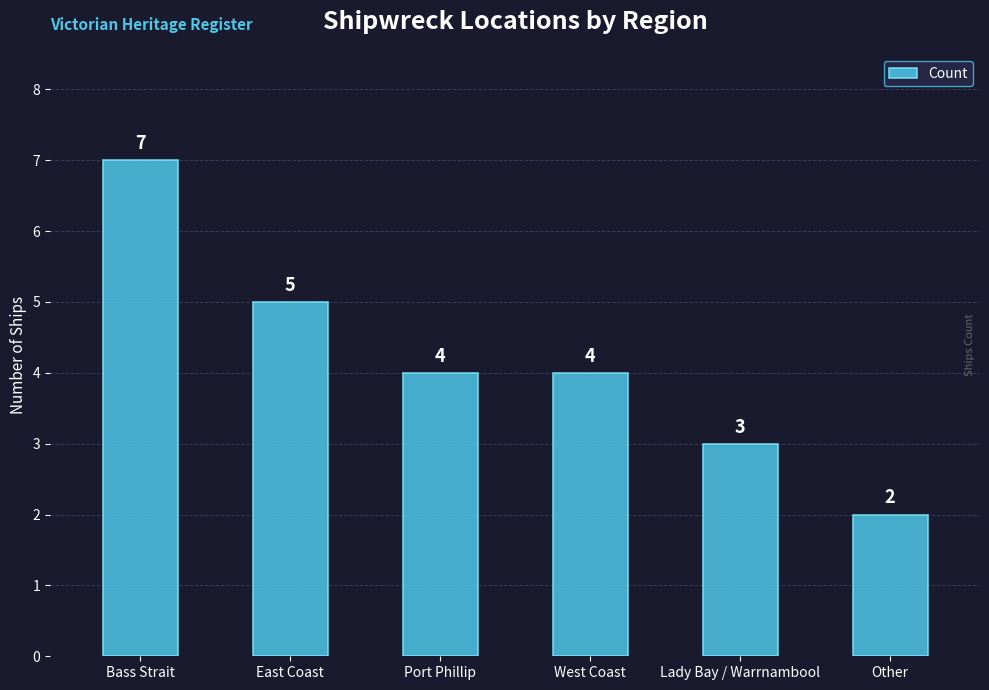

What is the sum of all values?

25